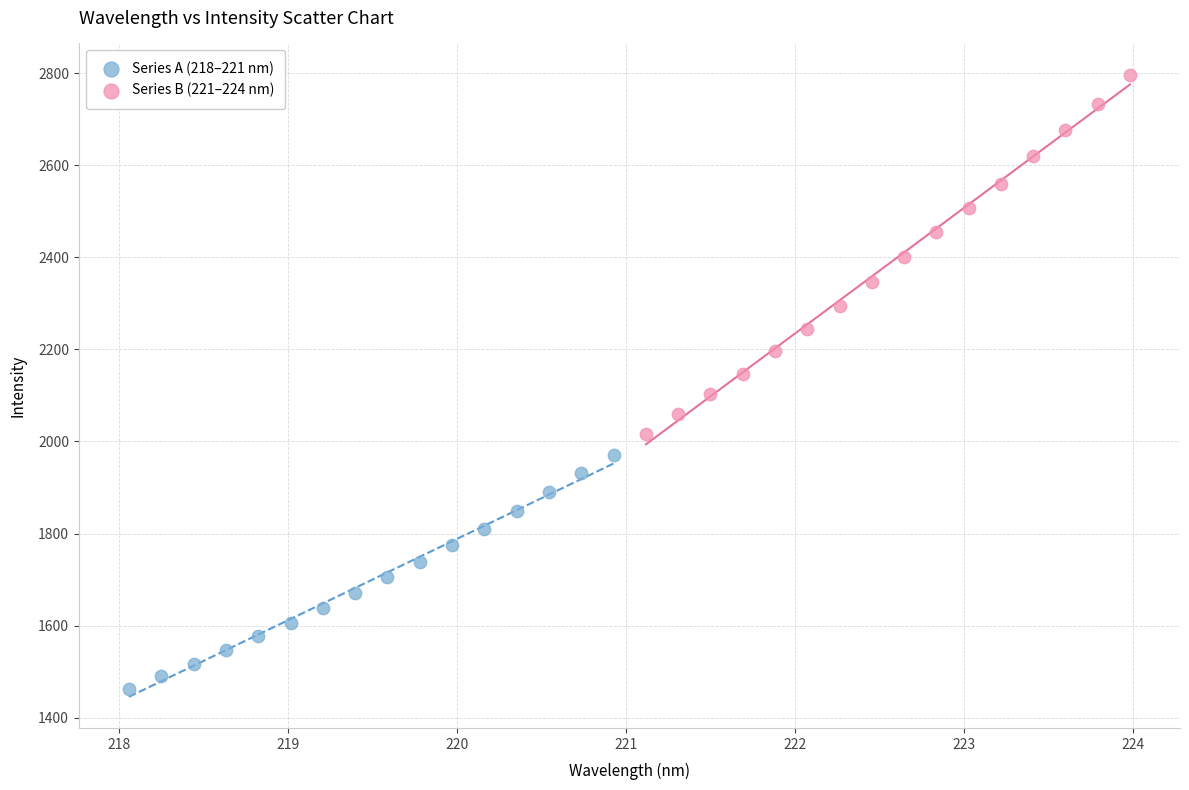

Which series reaches the minimum Y coordinate?

Series A (218–221 nm)